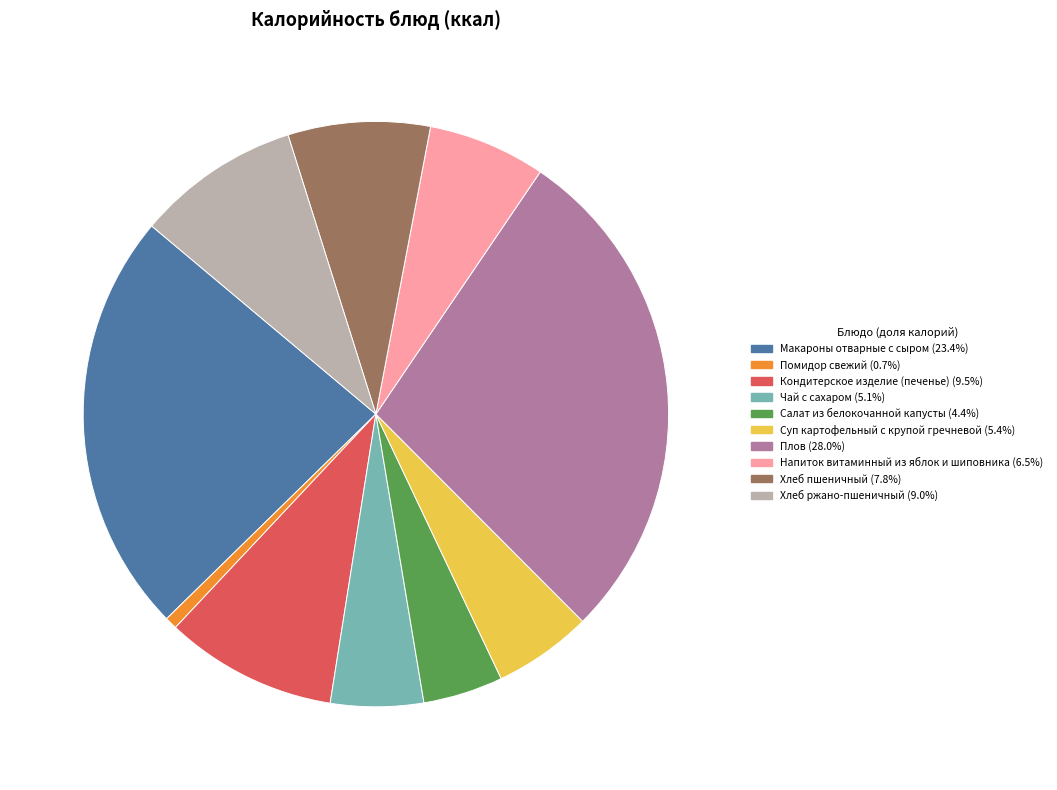

The Хлеб пшеничный slice represents 3% of the pie. True or false?

False